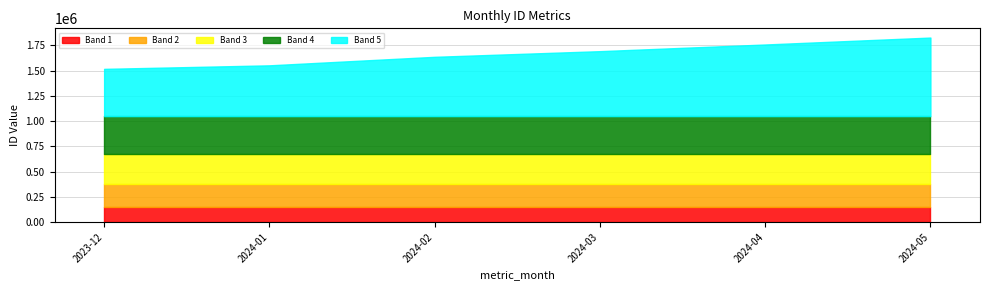

List the labels in order of value, largest first.

2024-05, 2024-04, 2024-03, 2024-02, 2024-01, 2023-12